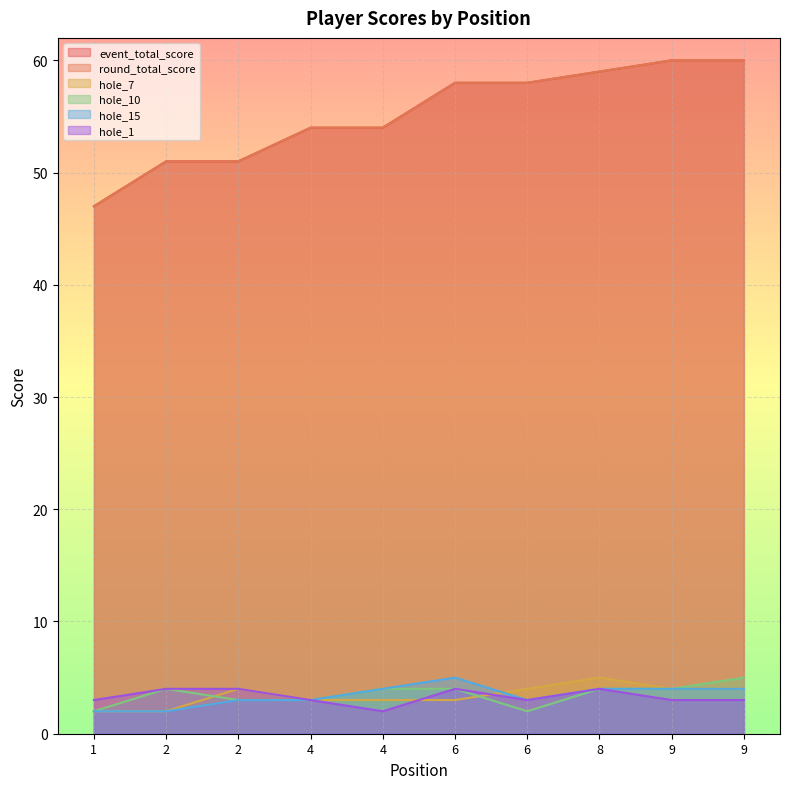

Is it true that hole_1 equals 1 at 4?

False